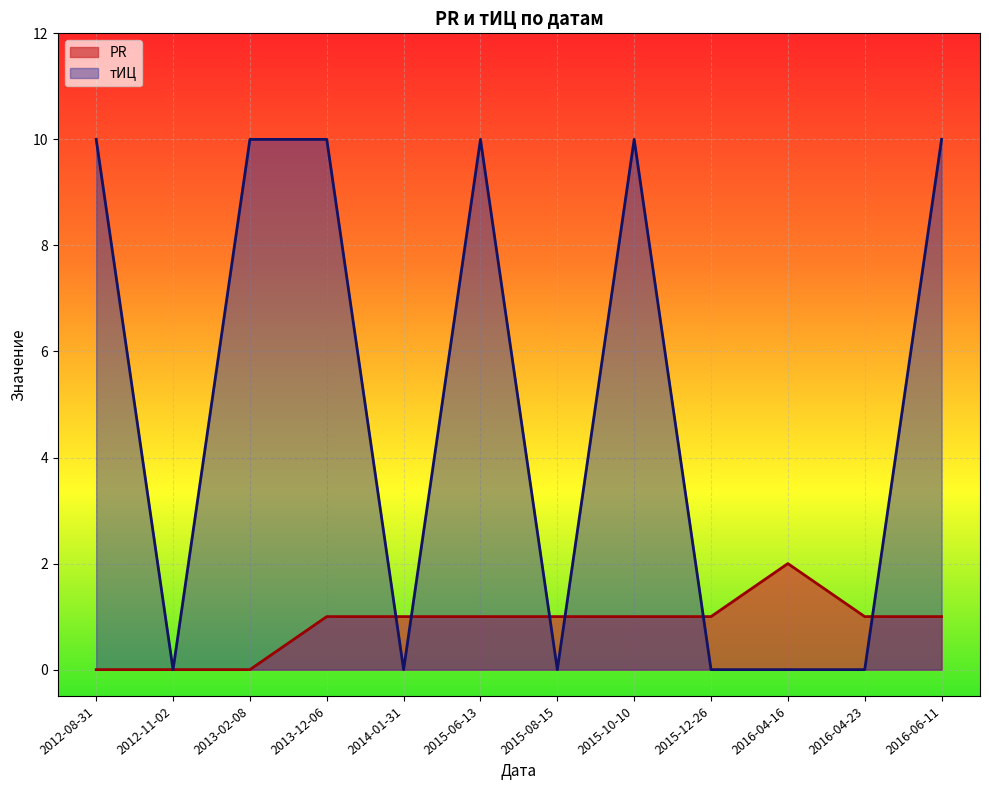

What is the sum of all PR values?

10